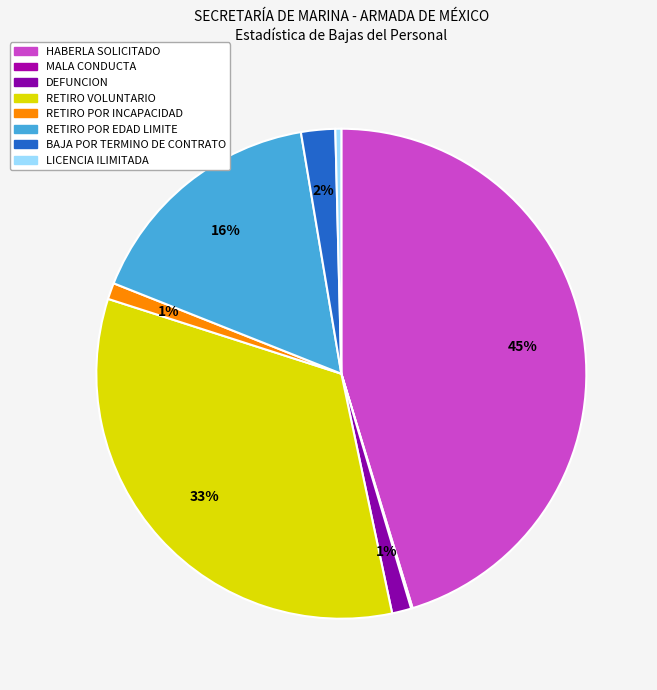

What percentage is NOT represented by RETIRO POR INCAPACIDAD?

98.9%